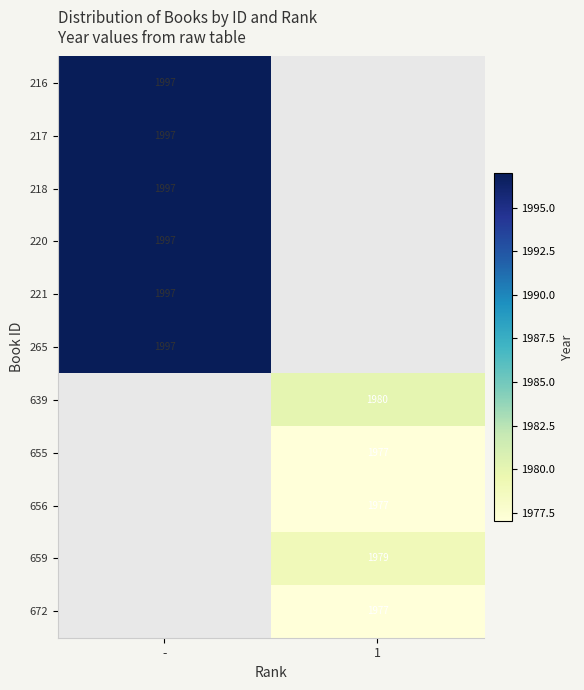

The 639 series shows 1980 at 1. True or false?

True